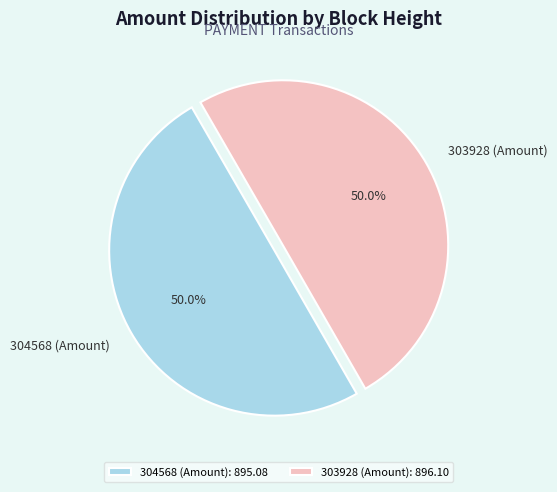

How many slices are in this pie chart?

2